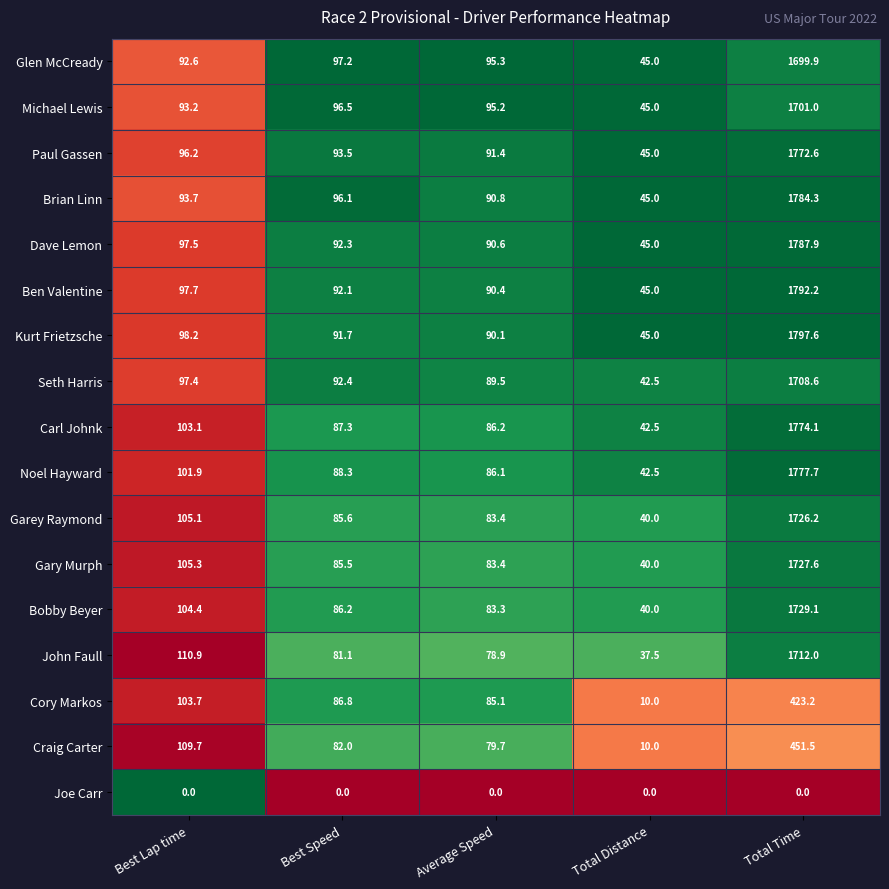

What is the maximum value shown in the chart?

1797.6